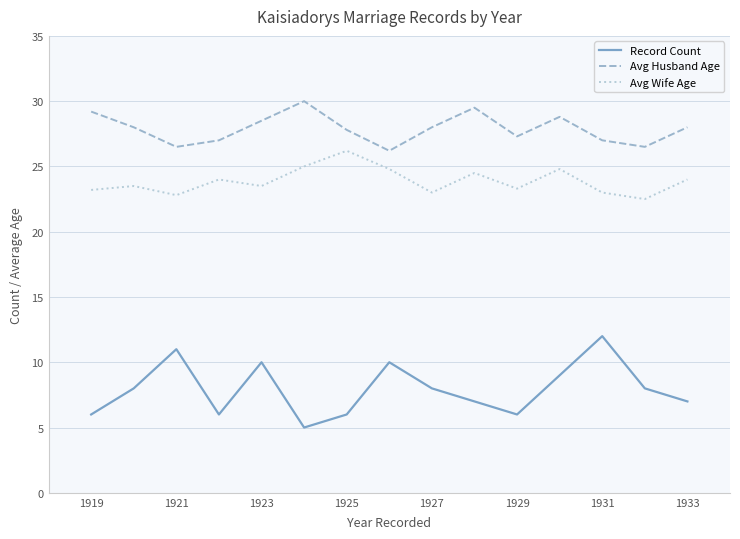

What is the average value of the Record Count series?

7.9